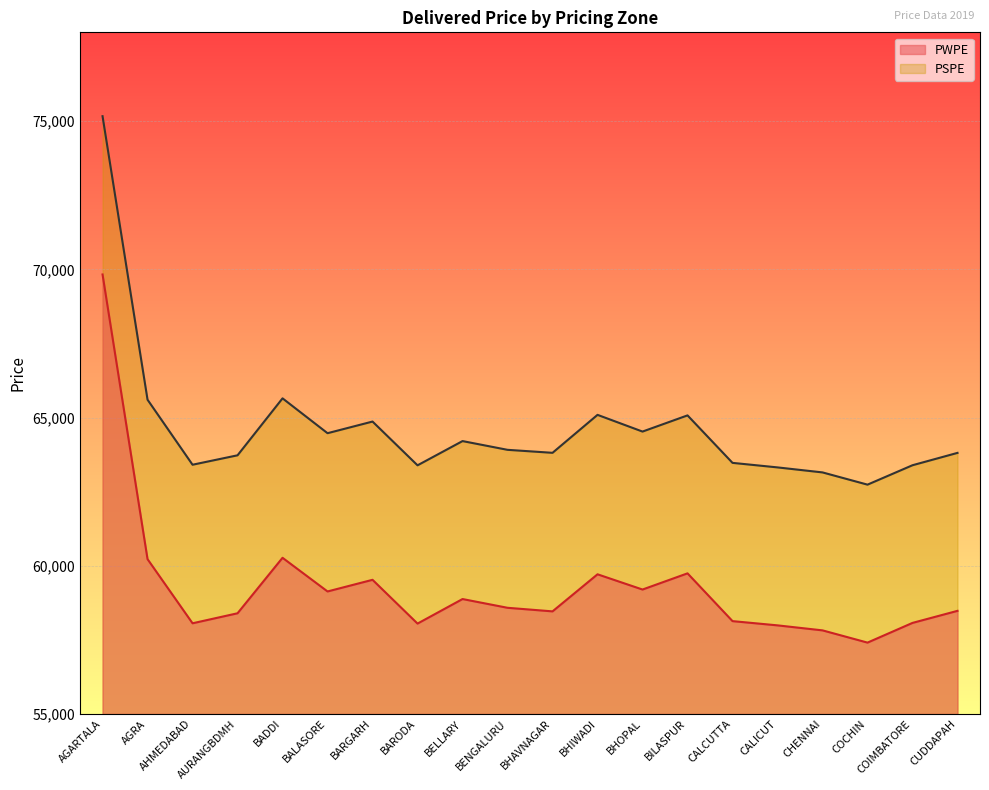

What is the lowest value of the PWPE series?

57408